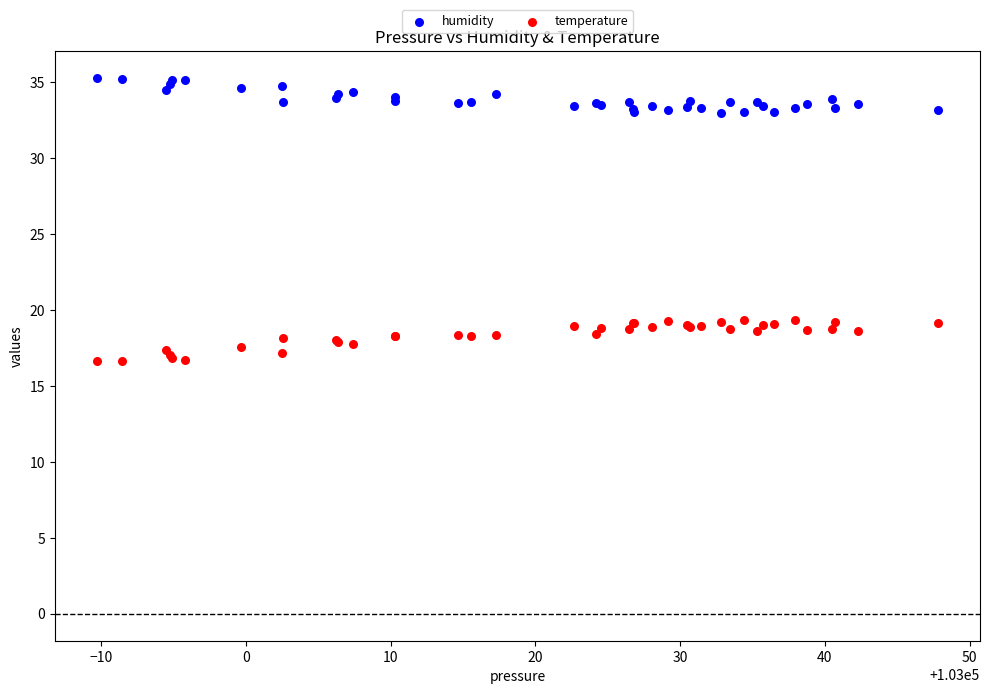

What are all the series names shown in the legend?

humidity, temperature